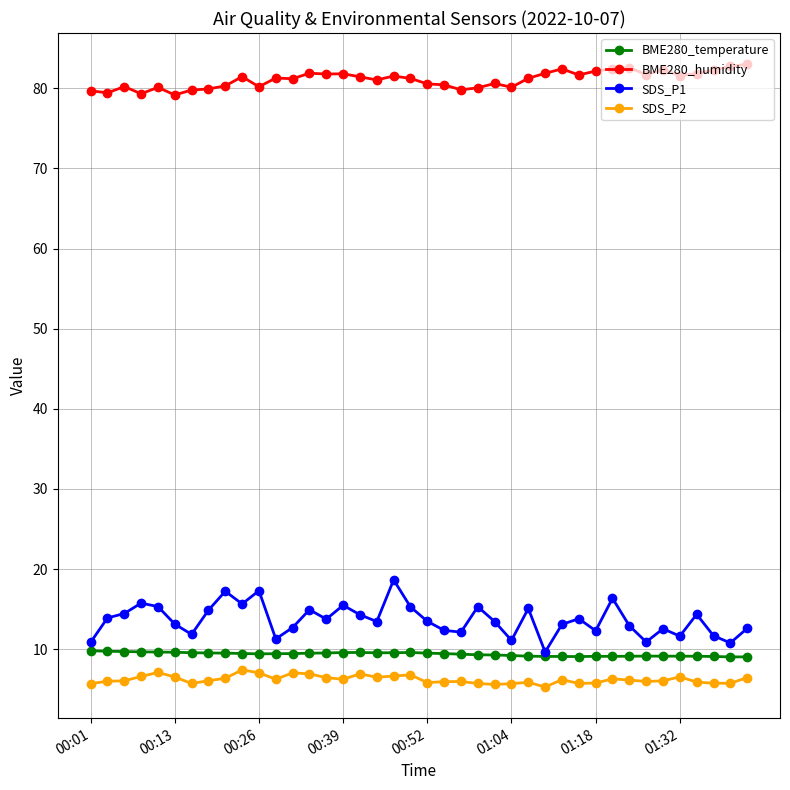

What is the sum of all BME280_humidity values?

3244.1